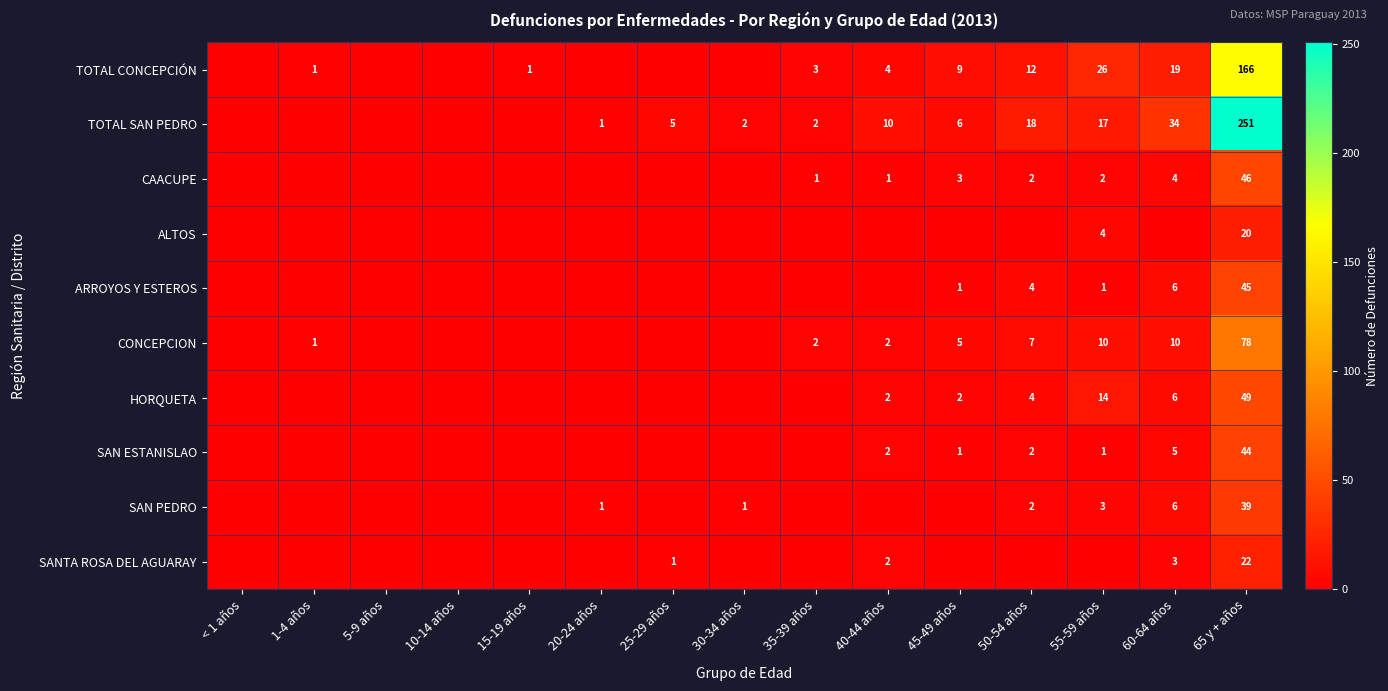

True or false: ALTOS has a value of 5 at 65 y + años.

False